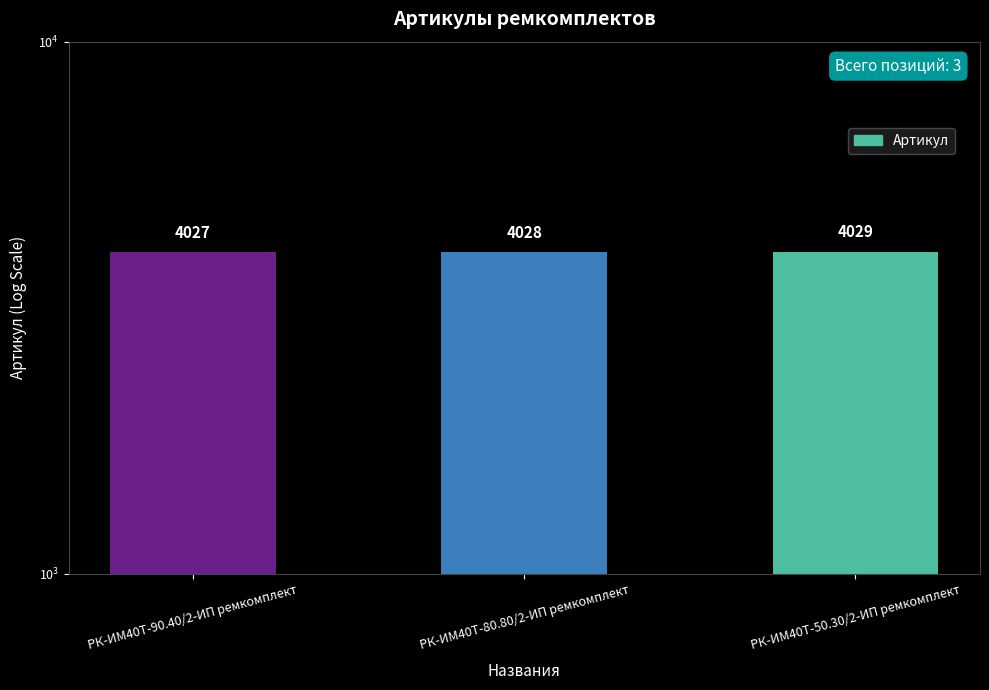

Does the chart contain any negative values?

No